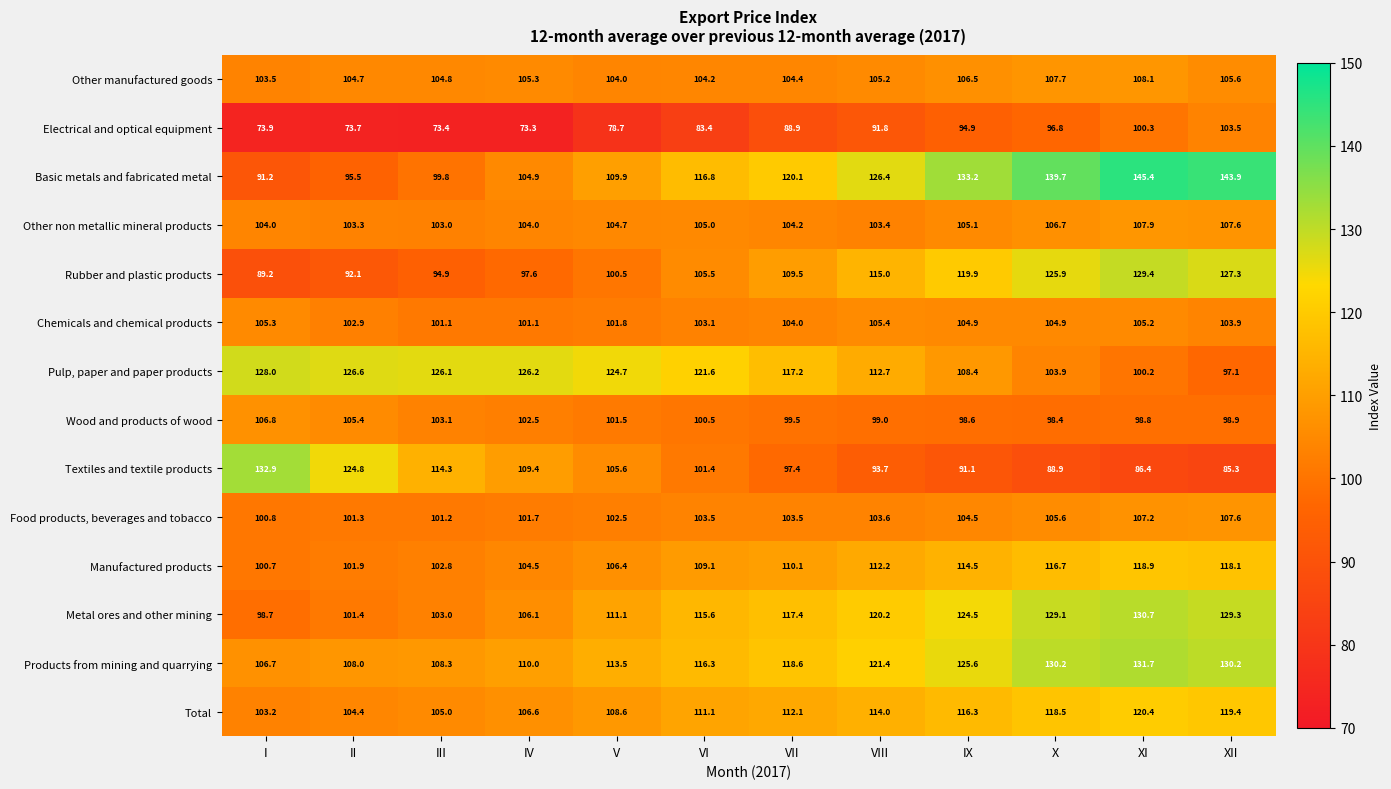

List the series in order of their peak value, highest first.

Basic metals and fabricated metal, Textiles and textile products, Products from mining and quarrying, Metal ores and other mining, Rubber and plastic products, Pulp, paper and paper products, Total, Manufactured products, Other manufactured goods, Other non metallic mineral products, Food products, beverages and tobacco, Wood and products of wood, Chemicals and chemical products, Electrical and optical equipment